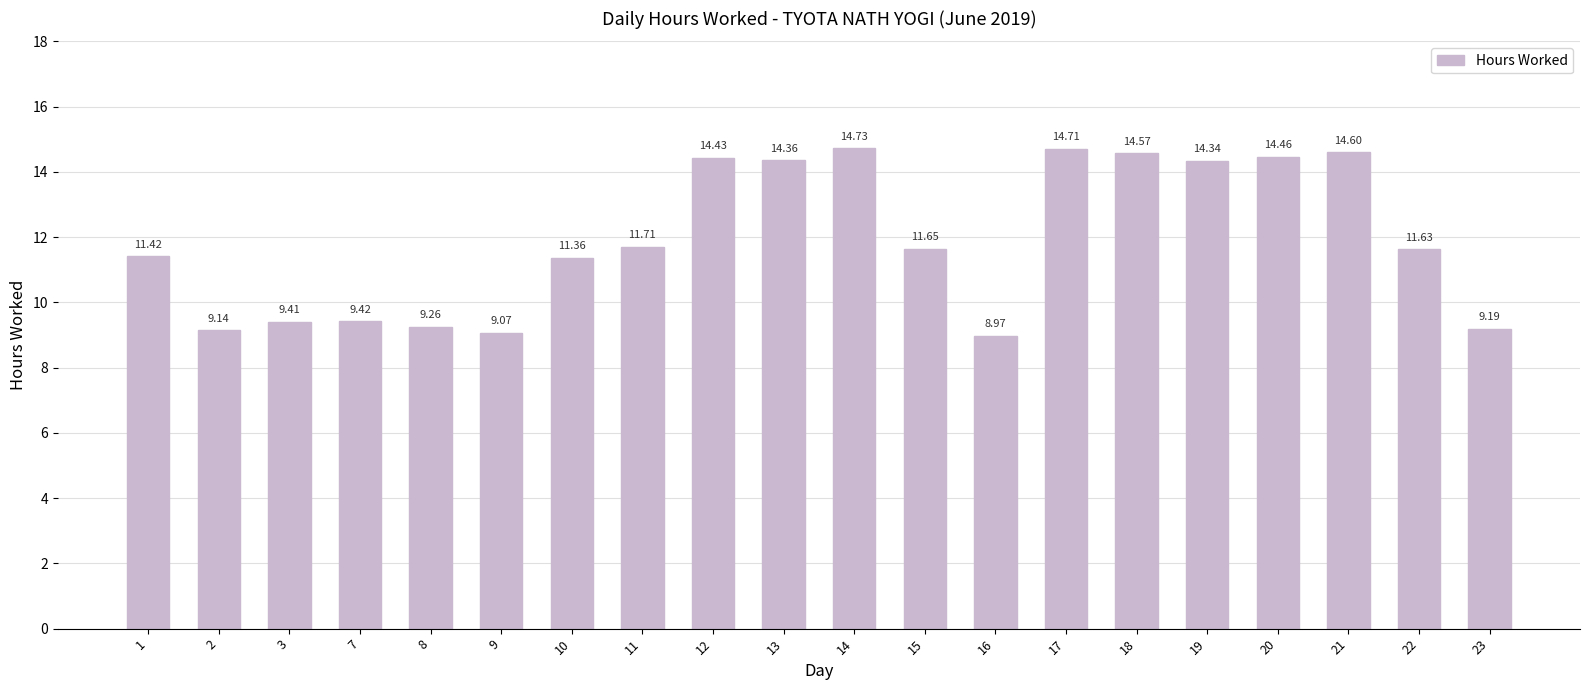

What is the change in value from 3 to 17?

+5.3